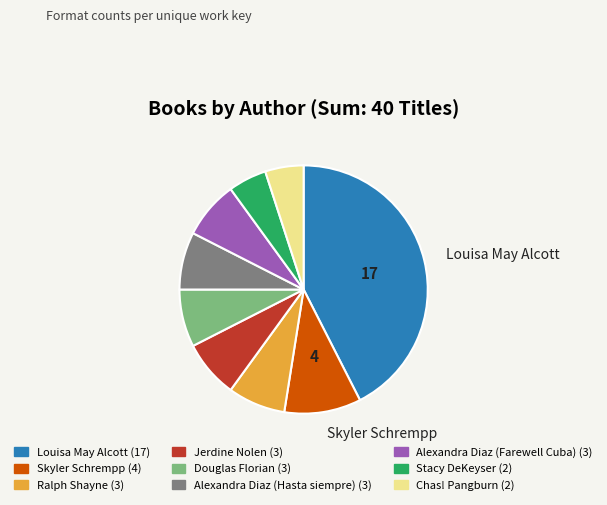

How many segments does this pie chart have?

9